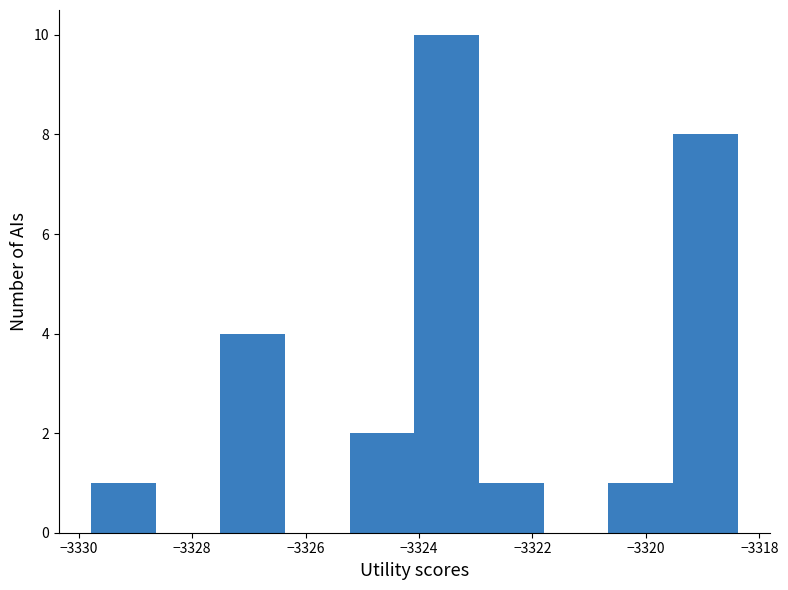

Reading left to right, transcribe this chart: for each bar, give the range it covers on the x-axis and its height. Neither the bar edges nor the heights are printed on the chart, so give them approximately, as read against the axes.

-3329.8 to -3328.6: 1
-3328.6 to -3327.6: 0
-3327.6 to -3326.4: 4
-3326.4 to -3325.2: 0
-3325.2 to -3324.0: 2
-3324.0 to -3323.0: 10
-3323.0 to -3321.8: 1
-3321.8 to -3320.6: 0
-3320.6 to -3319.6: 1
-3319.6 to -3318.4: 8